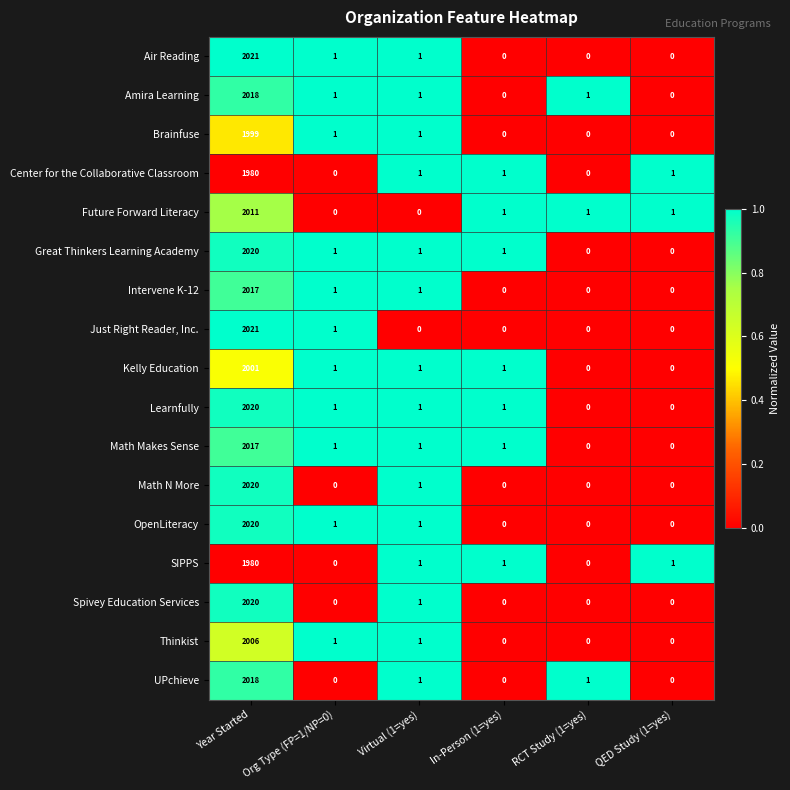

What is the average value of the UPchieve series?

337